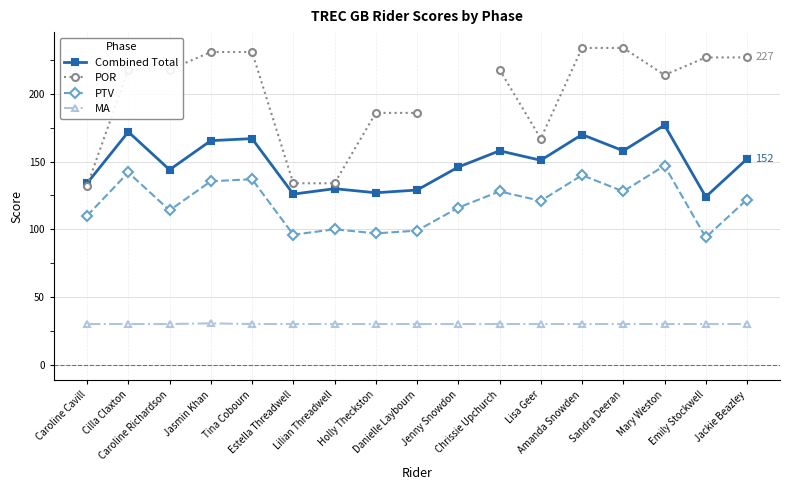

The value of Combined Total at Jackie Beazley is 86.0. True or false?

False